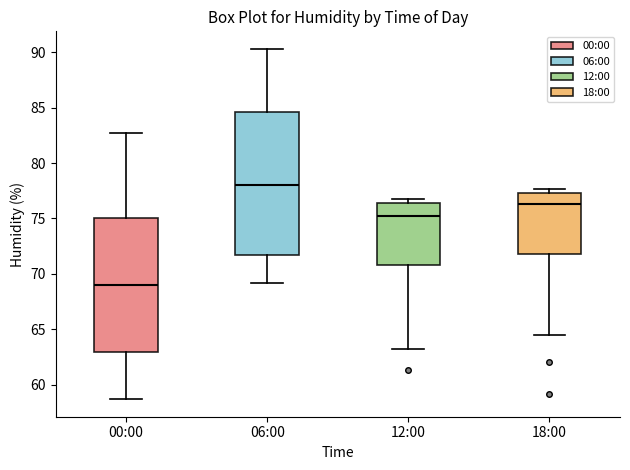

Reading left to right, transcribe this box plot: for each box, give where its median line is, the range the box spans, and where its two whiskers end, as read against the y-axis. The values are not printed on the chart, so give them approximately, as read against the axis.

00:00: median 69.0, box 63.0 to 75.0, whiskers 58.5 to 82.5
06:00: median 78.0, box 71.5 to 84.5, whiskers 69.0 to 90.5
12:00: median 75.5, box 71.0 to 76.5, whiskers 63.0 to 77.0
18:00: median 76.5, box 72.0 to 77.5, whiskers 64.5 to 77.5 (just above the box's upper edge)